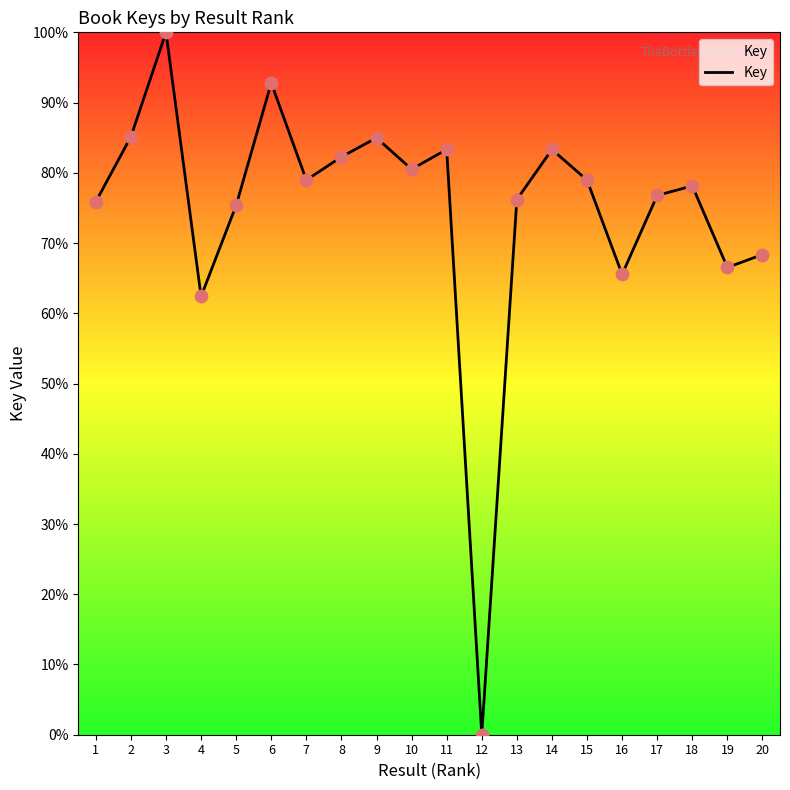

Approximately how many times larger is the value at 1 compared to 7?

1.0